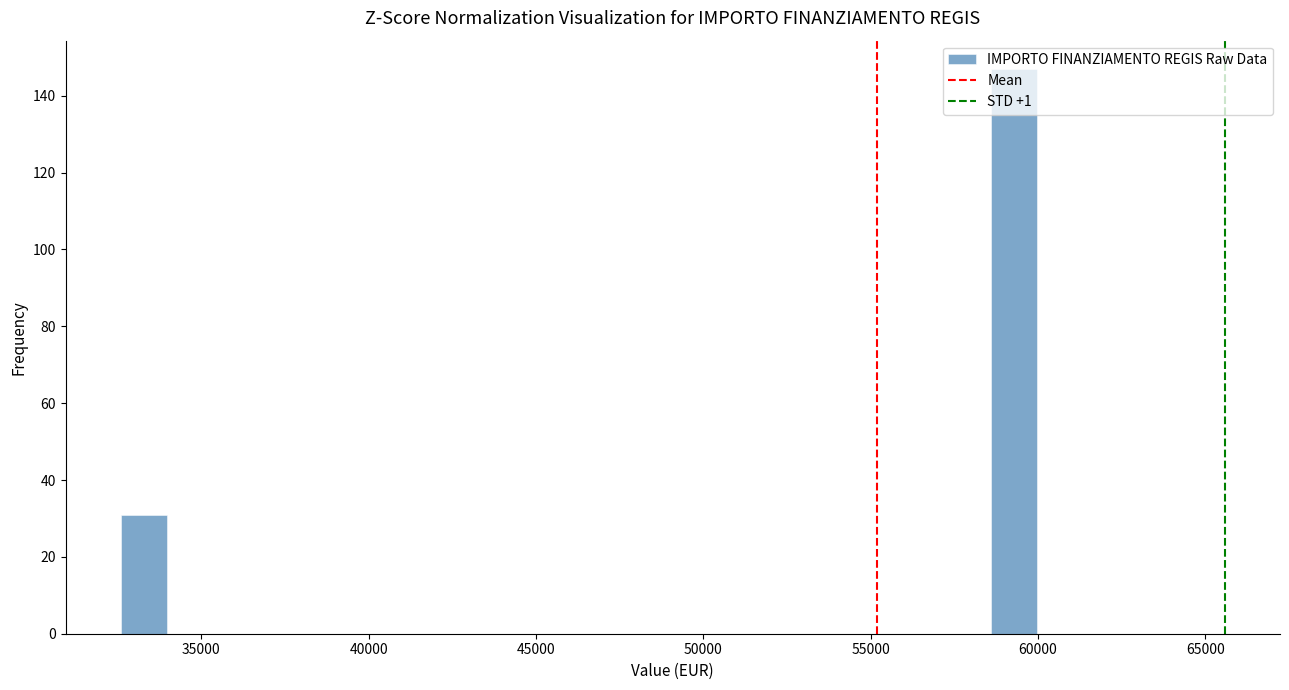

Around what value on the x-axis is the tallest bar? Give the approximate position of its centre, as read against the axis.

59500